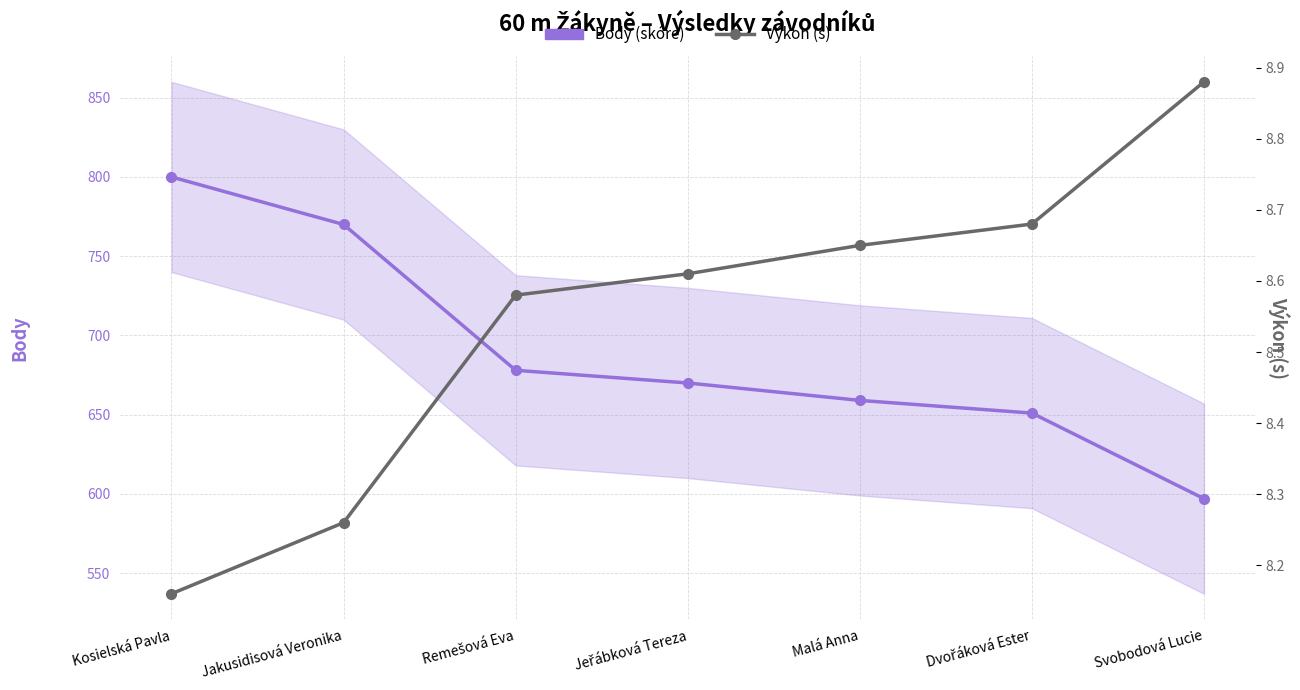

Is the value of Výkon (s) at Svobodová Lucie greater than the value of Body (skóre) at Dvořáková Ester?

No